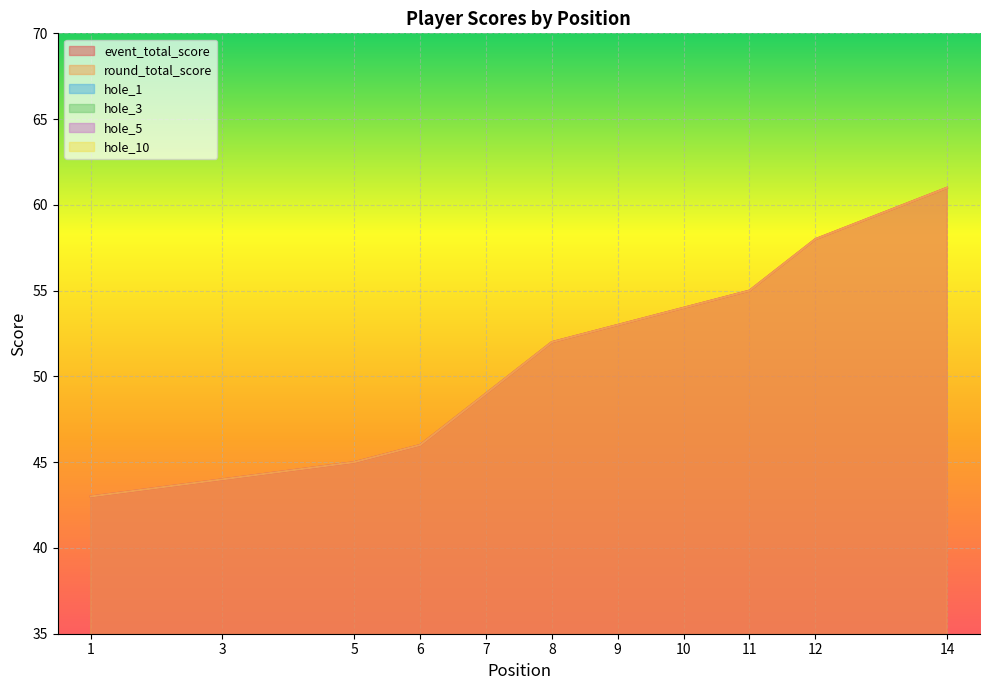

True or false: hole_1 and hole_5 cross at least once.

False